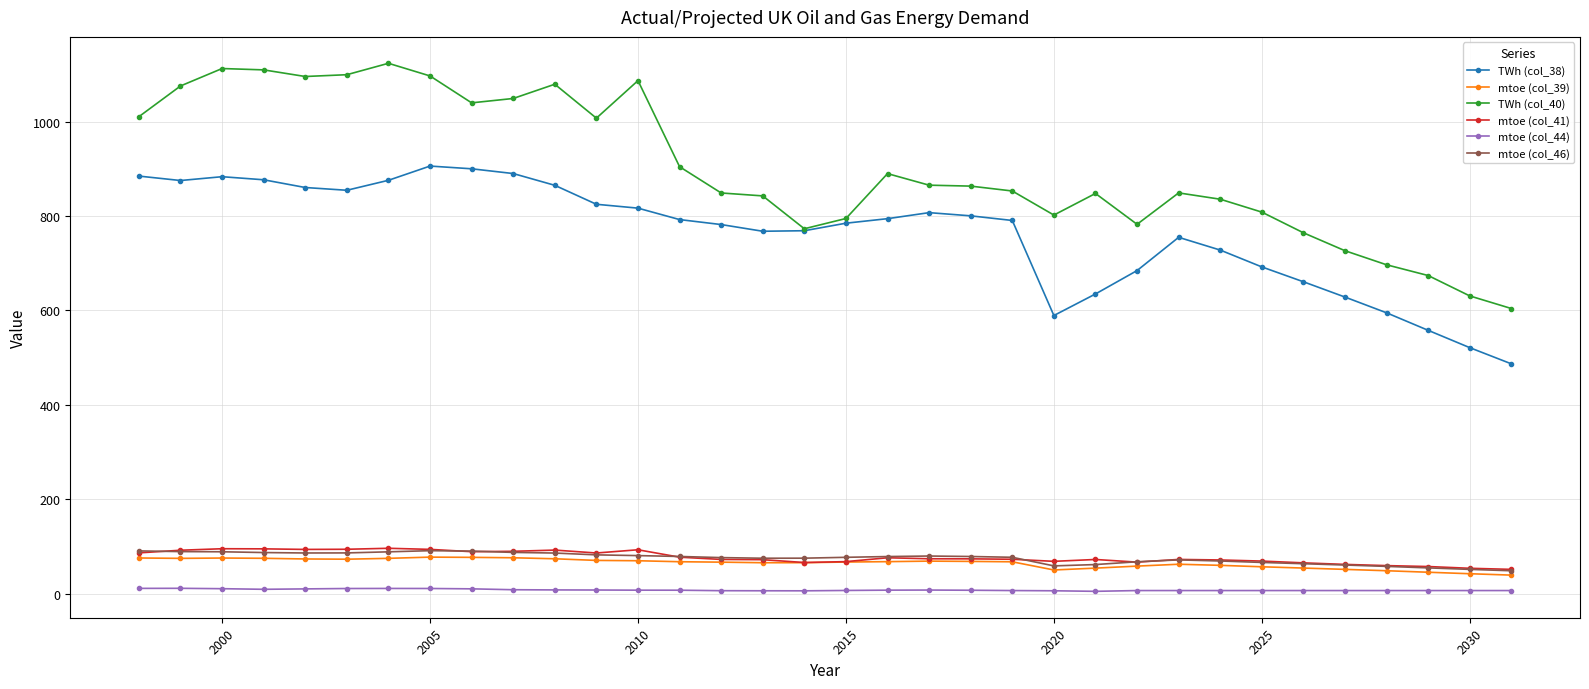

True or false: TWh (col_38) has more than 2 interior local peaks.

True